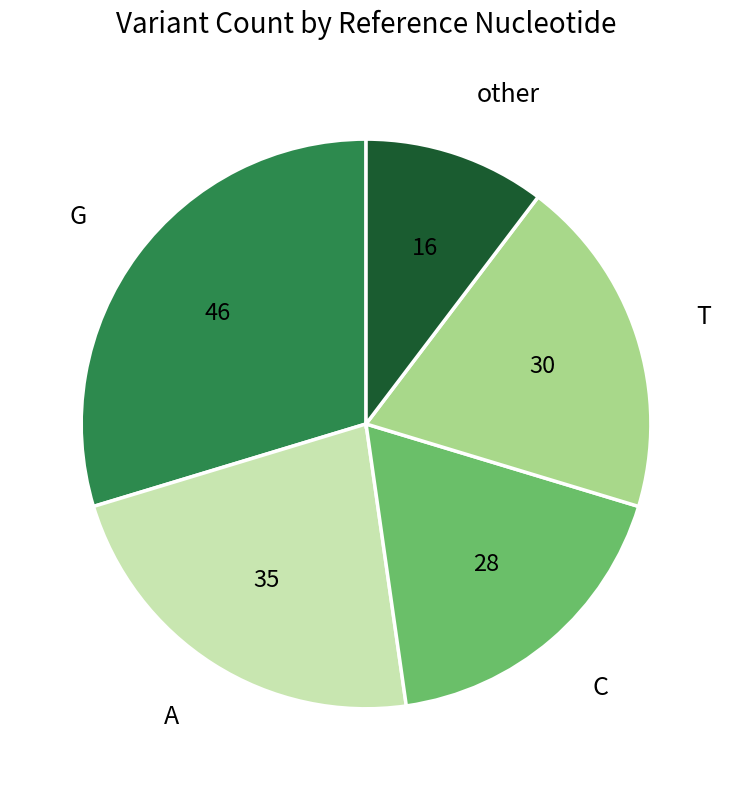

Count the number of slices in the pie.

5